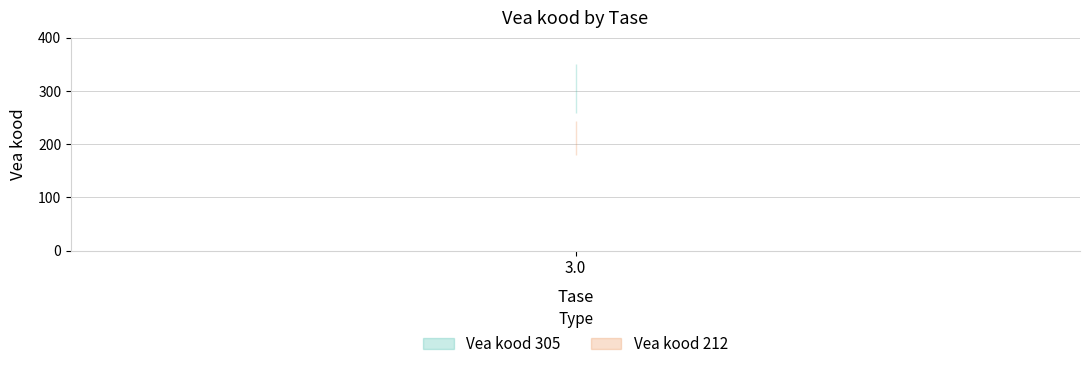

The value of Vea kood 212 at 3.0 is 212. True or false?

True